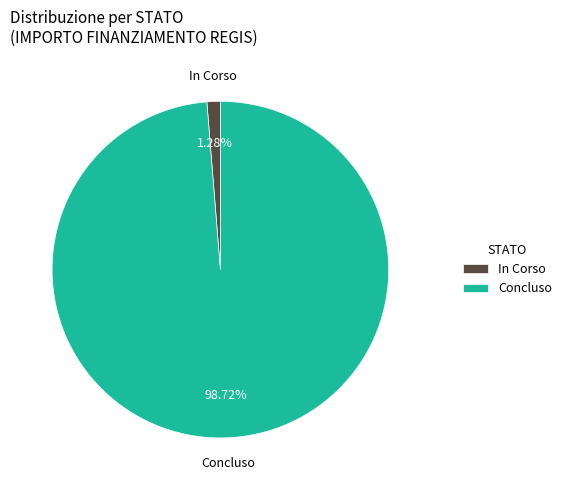

To the nearest percent, what is the difference between the largest and smallest slice percentages?

97%